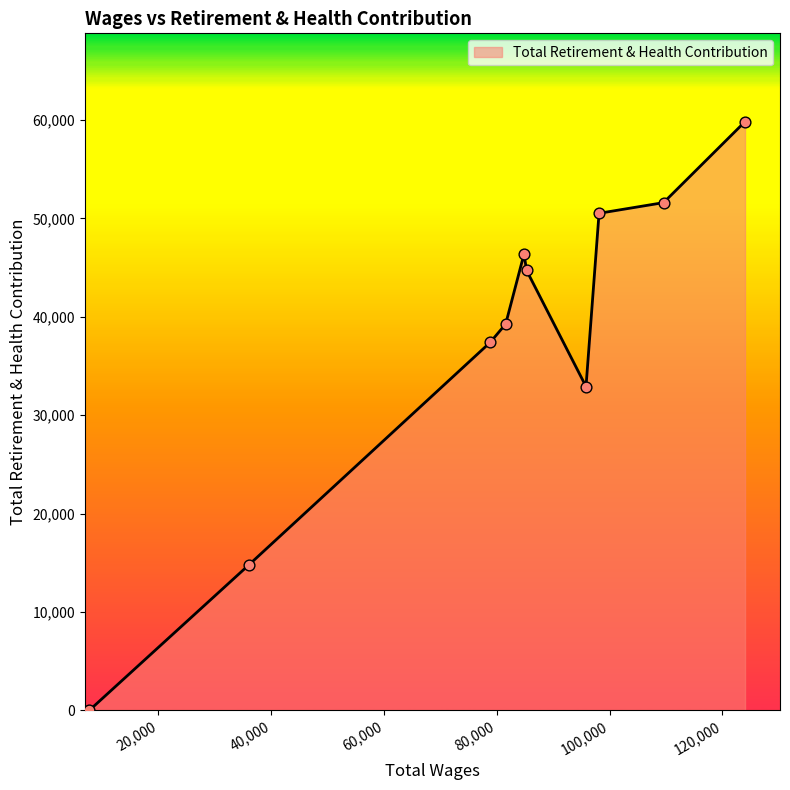

What is the maximum value shown in the chart?

59843